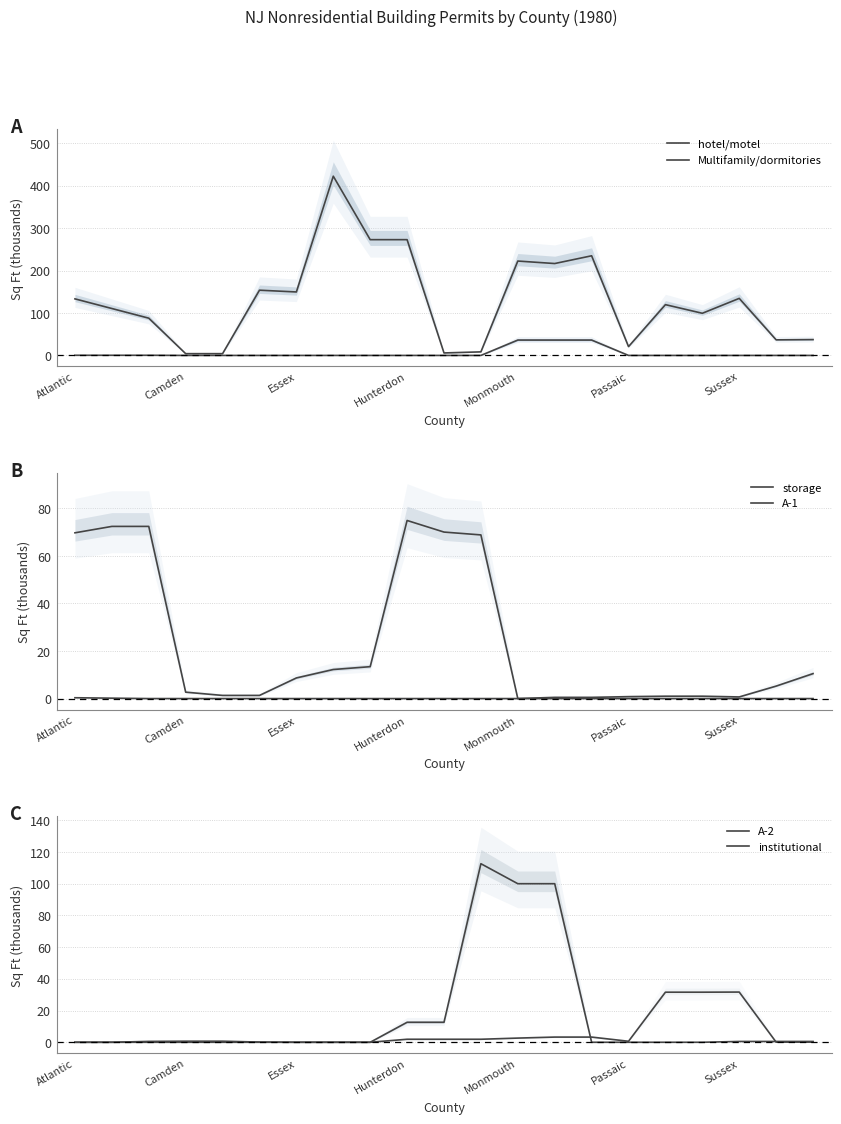

How many intersections are there between A-1 and A-2?

1